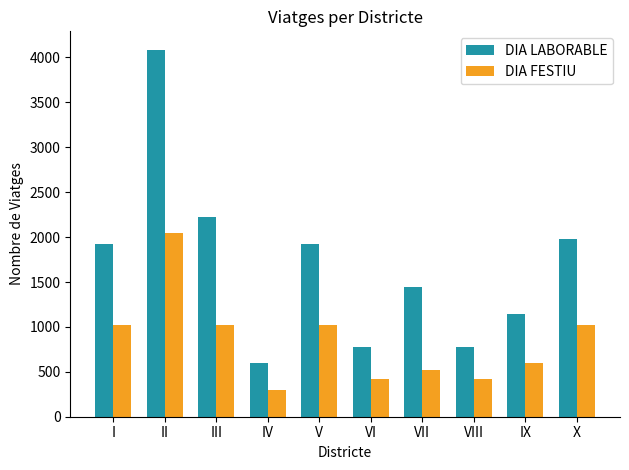

How many values in the DIA FESTIU series exceed 1021?

5